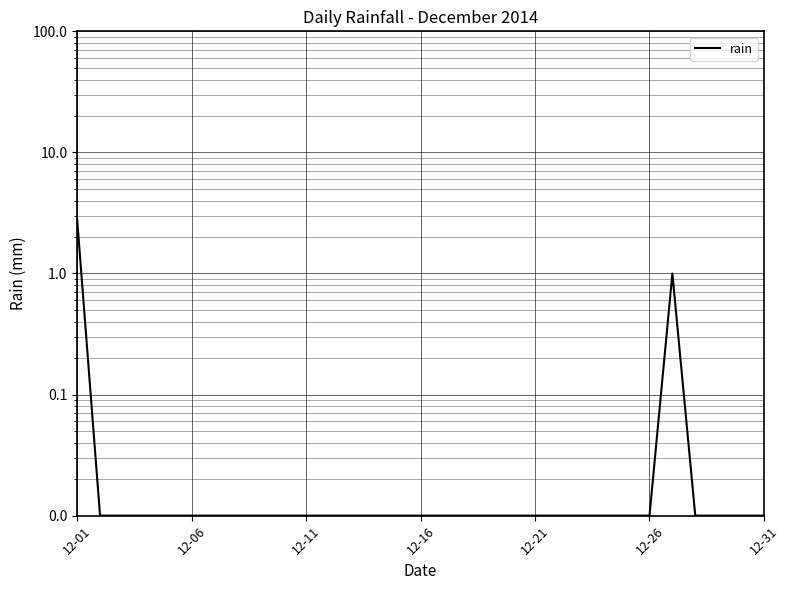

Where is the data nearest to the value 1?

26